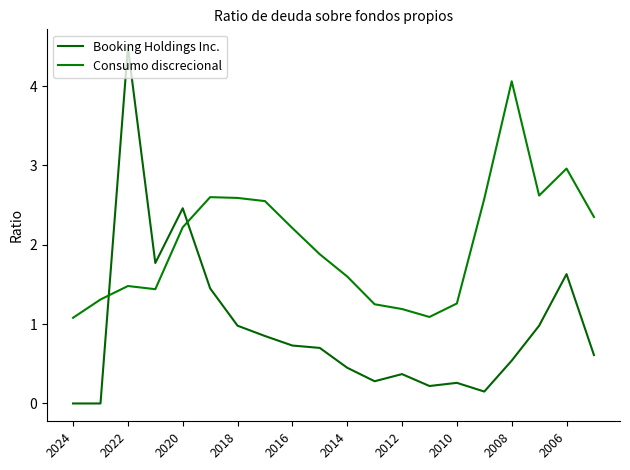

True or false: Booking Holdings Inc. has more than 2 points higher than both neighbors.

True